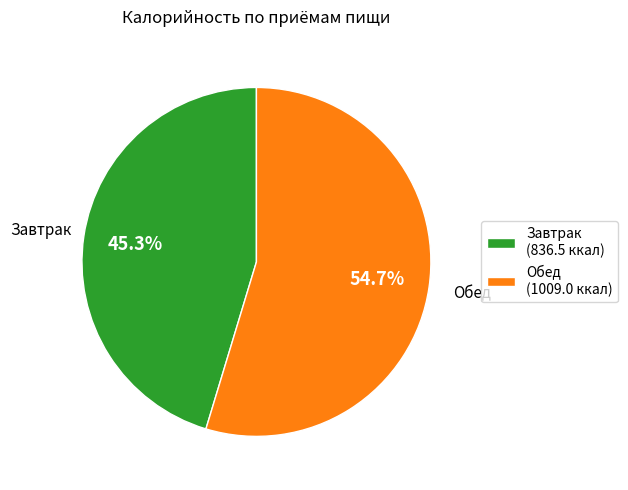

What is the majority slice?

Обед